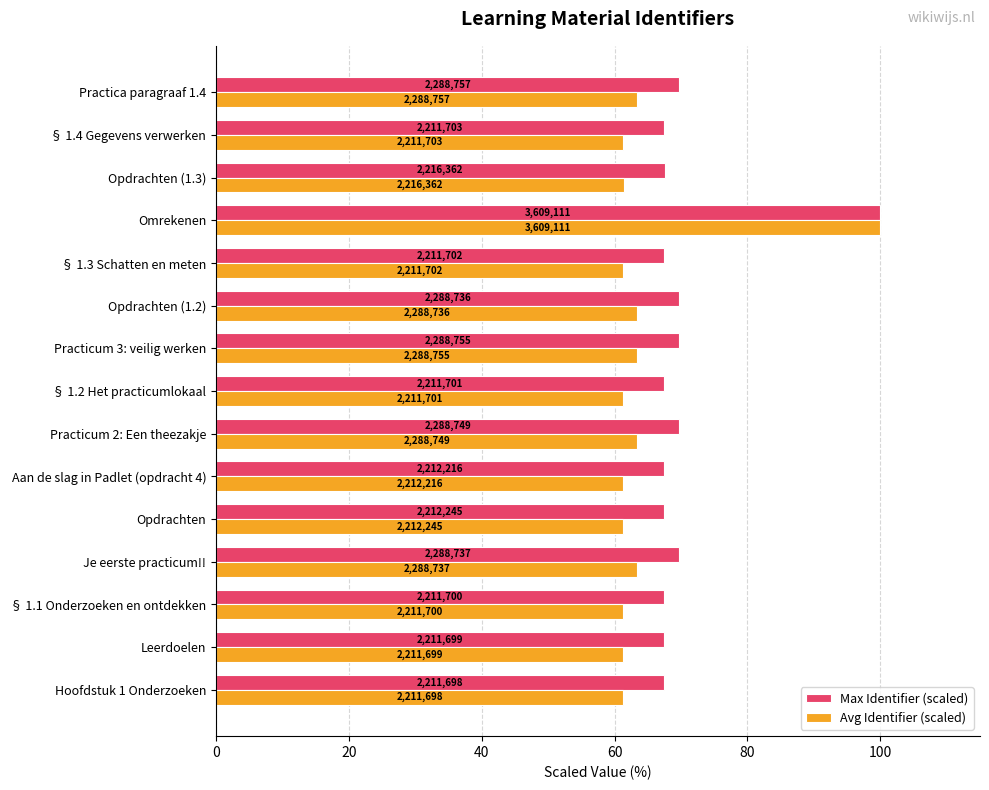

What are all the series names shown in the legend?

Max Identifier (scaled), Avg Identifier (scaled)